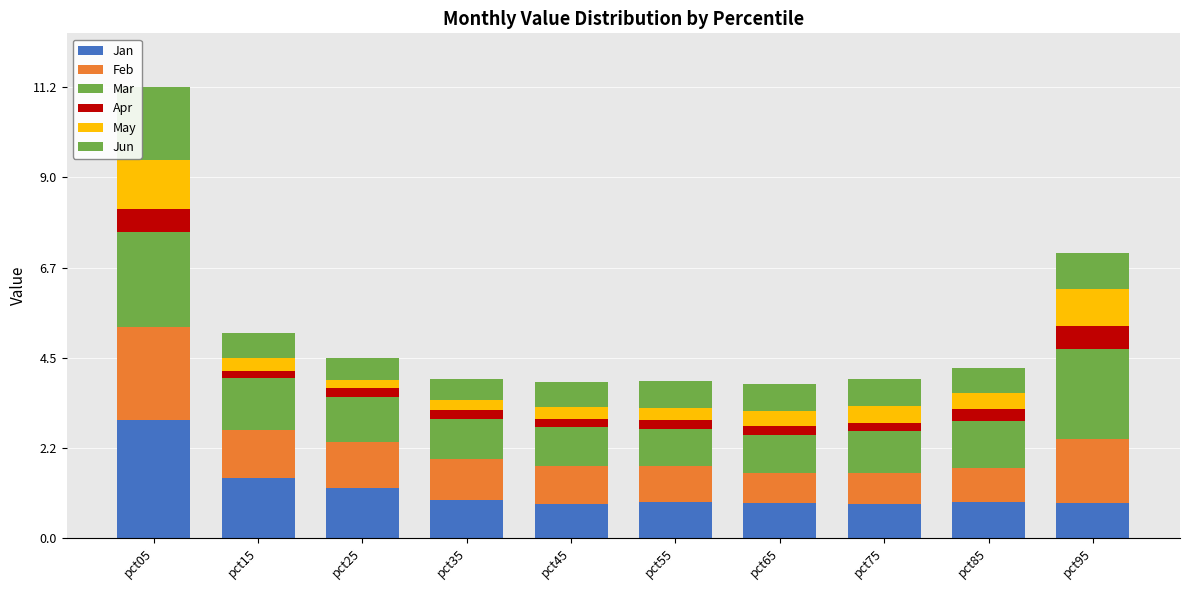

Read the Apr value at pct25.

0.2